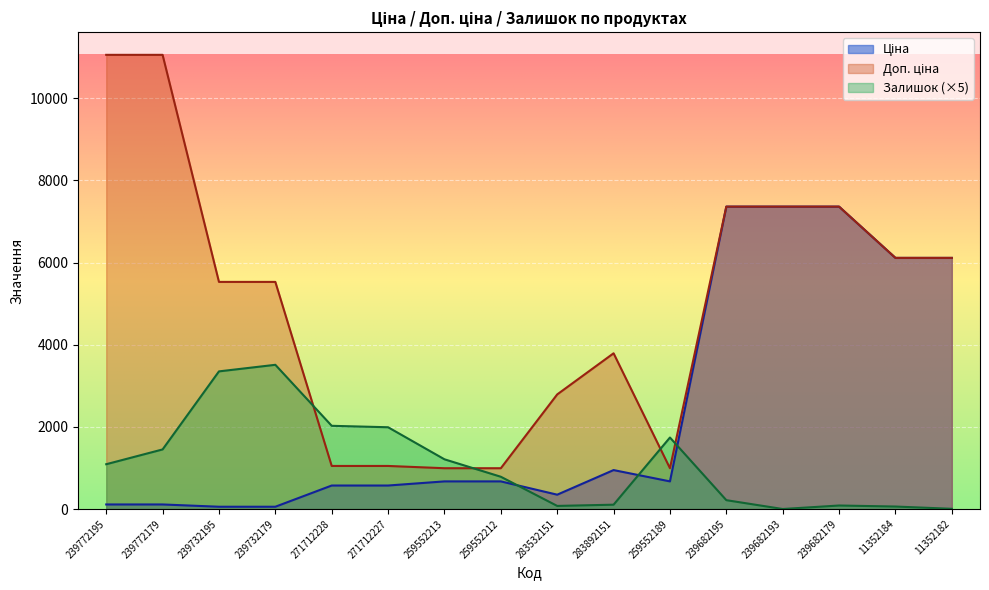

Between which two adjacent categories do Доп. ціна and Залишок first intersect?

239732179 and 271712228